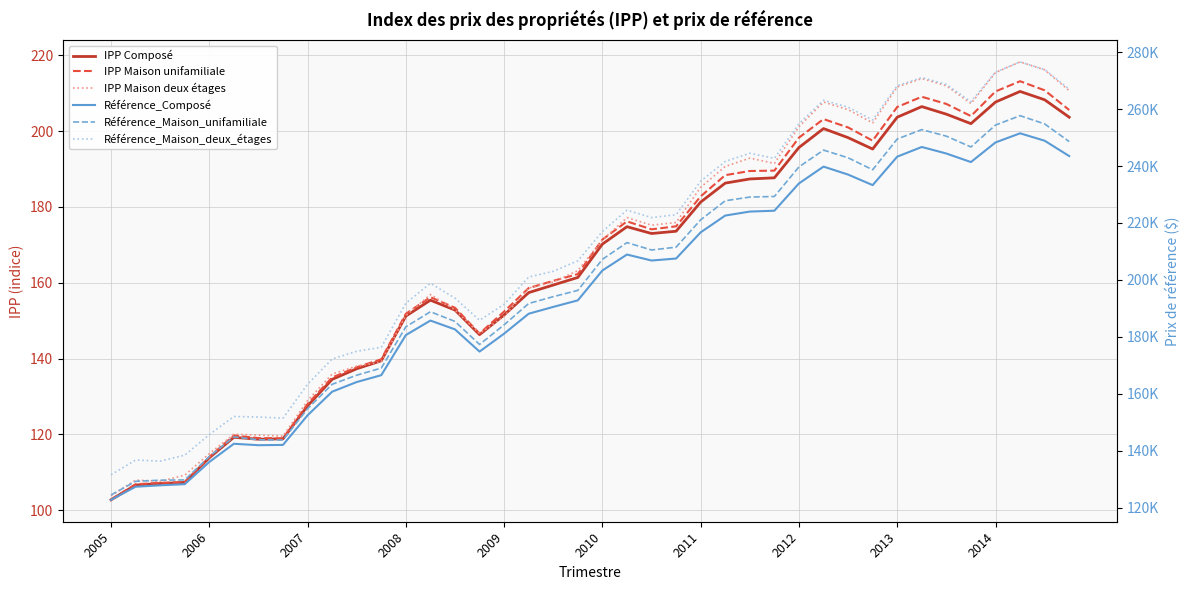

List the series in order of their peak value, highest first.

Référence_Maison_deux_étages, Référence_Maison_unifamiliale, Référence_Composé, IPP Maison deux étages, IPP Maison unifamiliale, IPP Composé